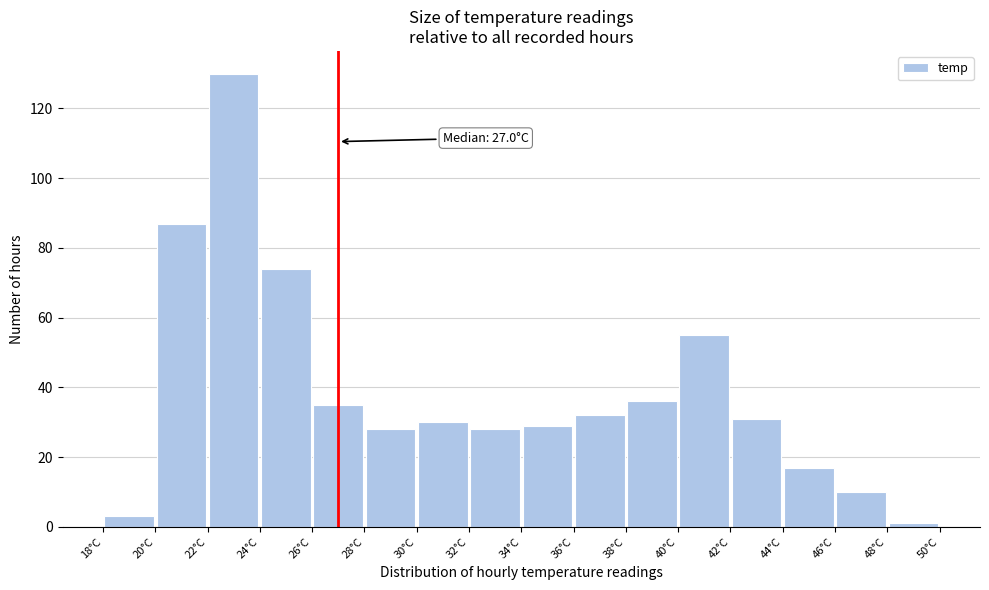

Which range on the x-axis has the tallest bar?

22 to 24